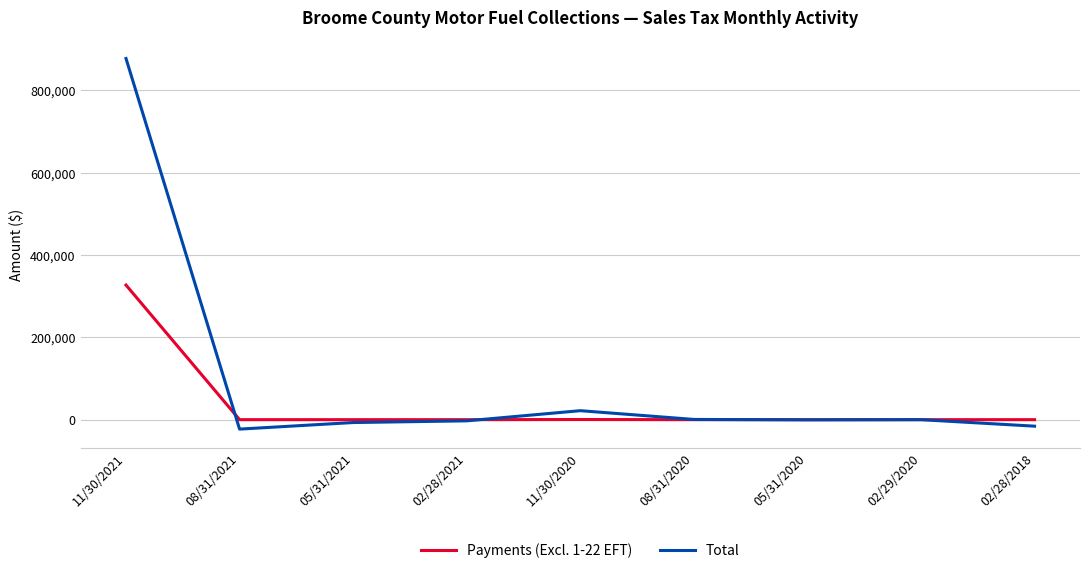

At which label is Total closest to 427018?

11/30/2020